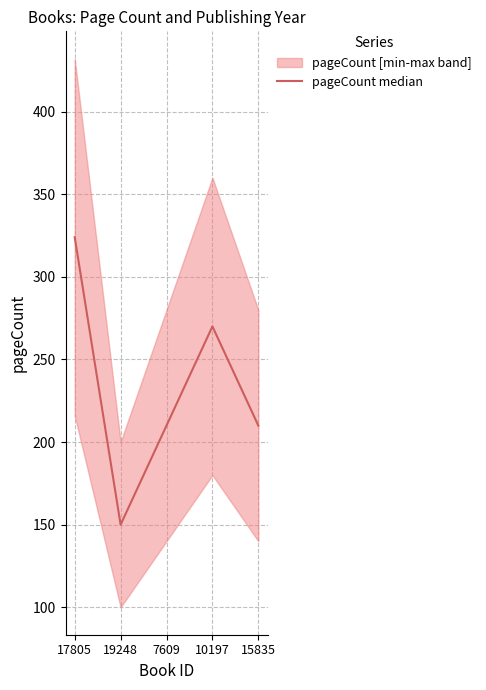

Which category has the lowest value across all series?

19248